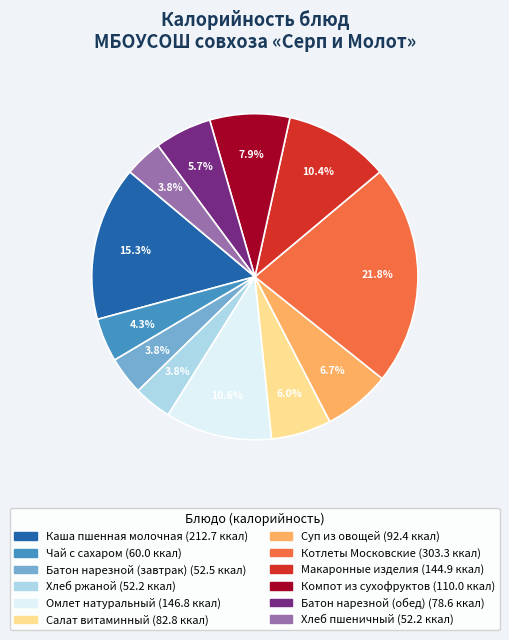

To the nearest percent, what portion does Хлеб пшеничный represent?

4%